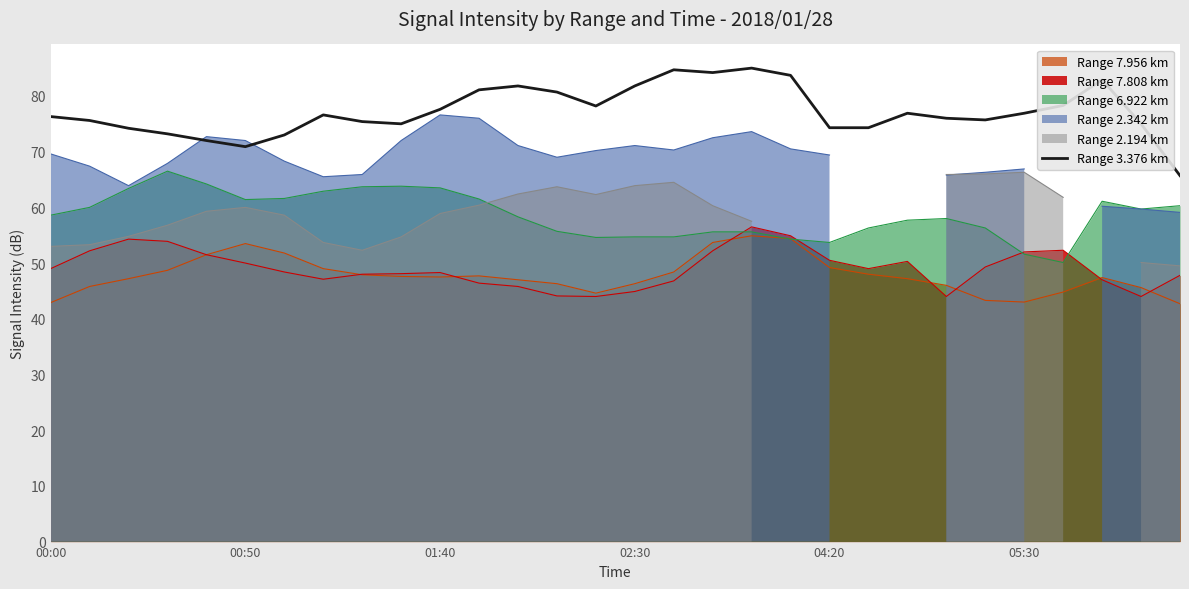

What is the greatest value displayed?

85.0